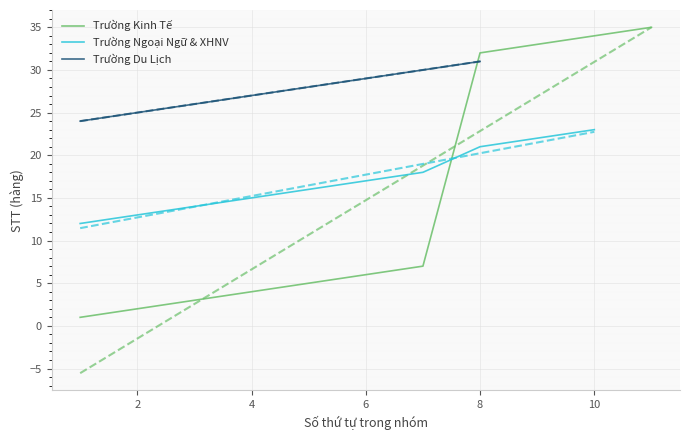

The value of Trường Kinh Tế at 4 is 4. True or false?

True